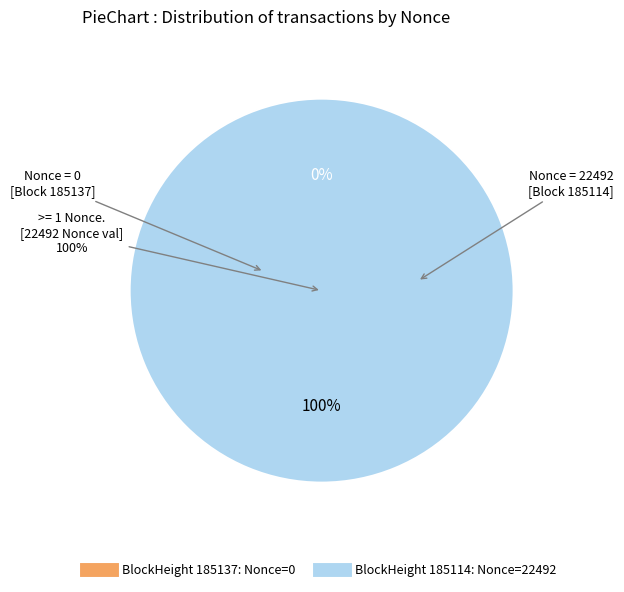

Combined, what portion of the pie is 185137 and 185114?

100.0%